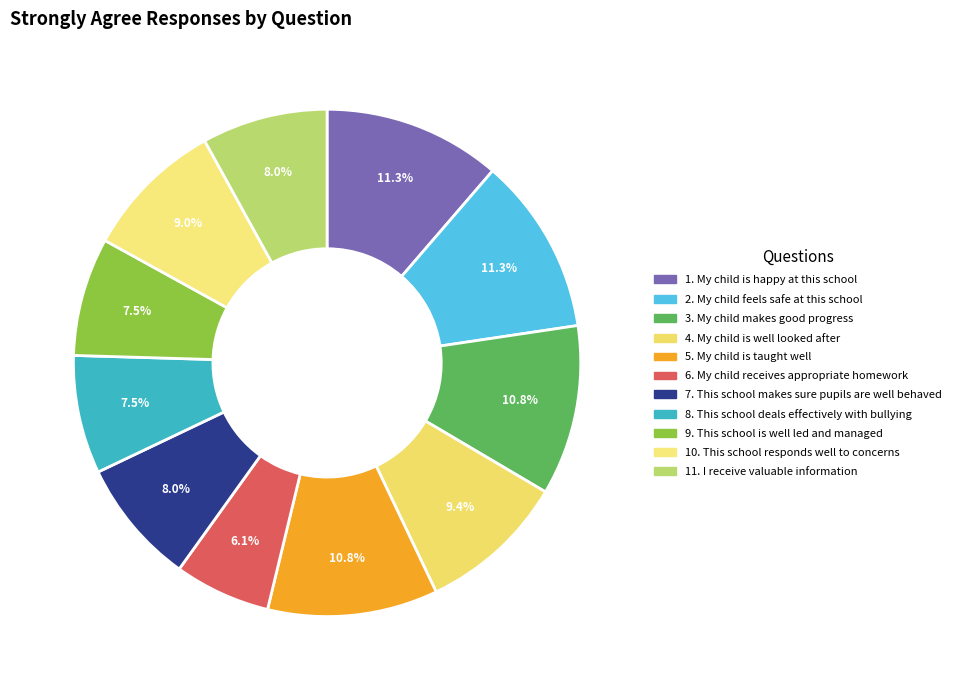

Combined, do 7. This school makes sure pupils are well behaved and 3. My child makes good progress account for over 50%?

No